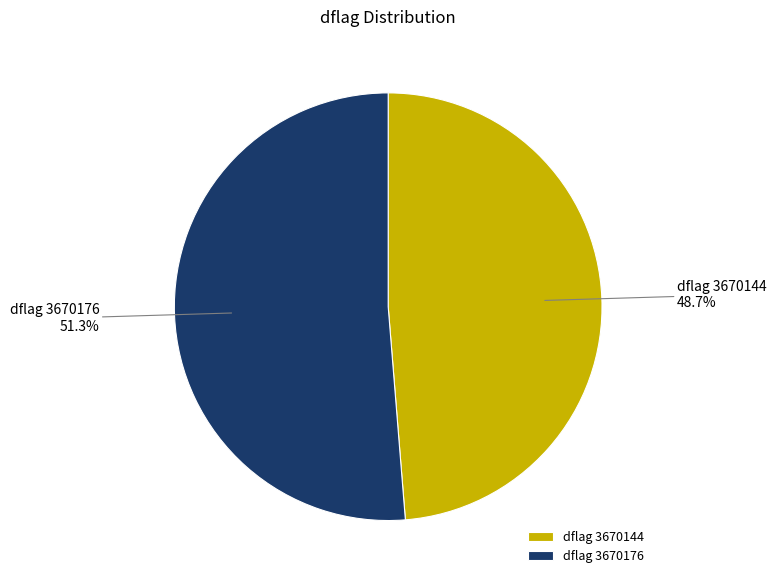

Which slice is the largest?

dflag 3670176